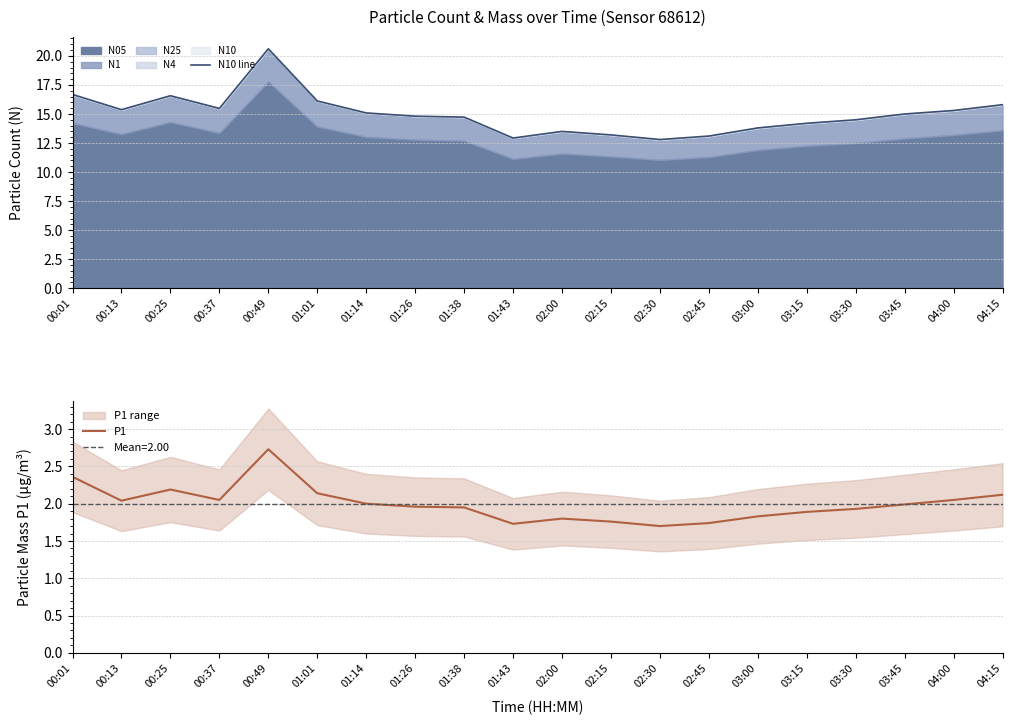

What is the difference between the maximum and minimum values in the N10 line series?

7.8